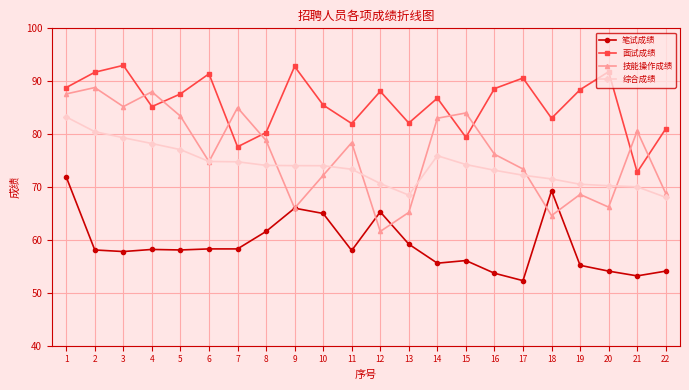

True or false: 面试成绩 and 笔试成绩 intersect in this chart.

False